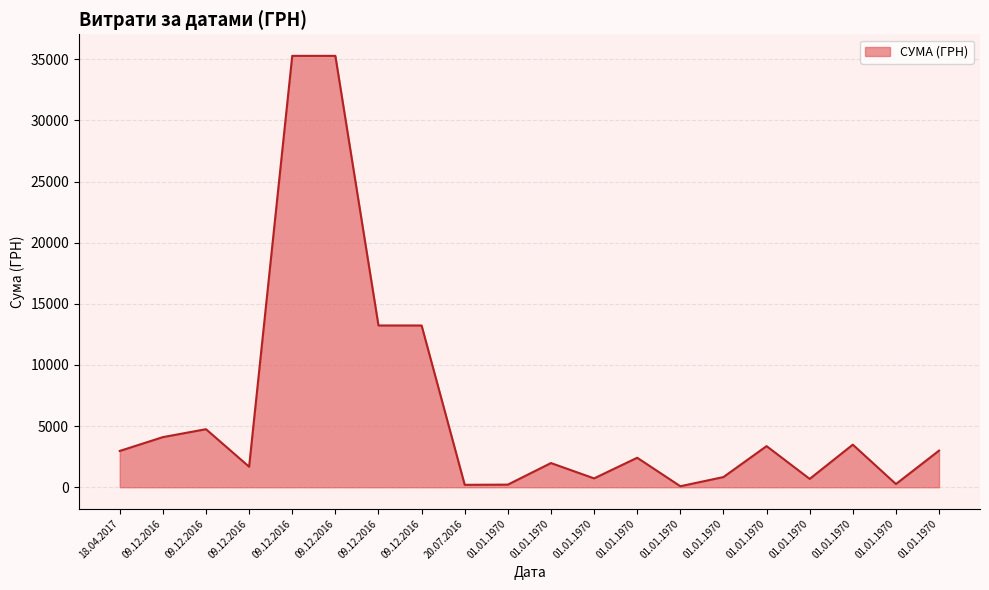

Does the chart display data point markers on the line(s)?

No